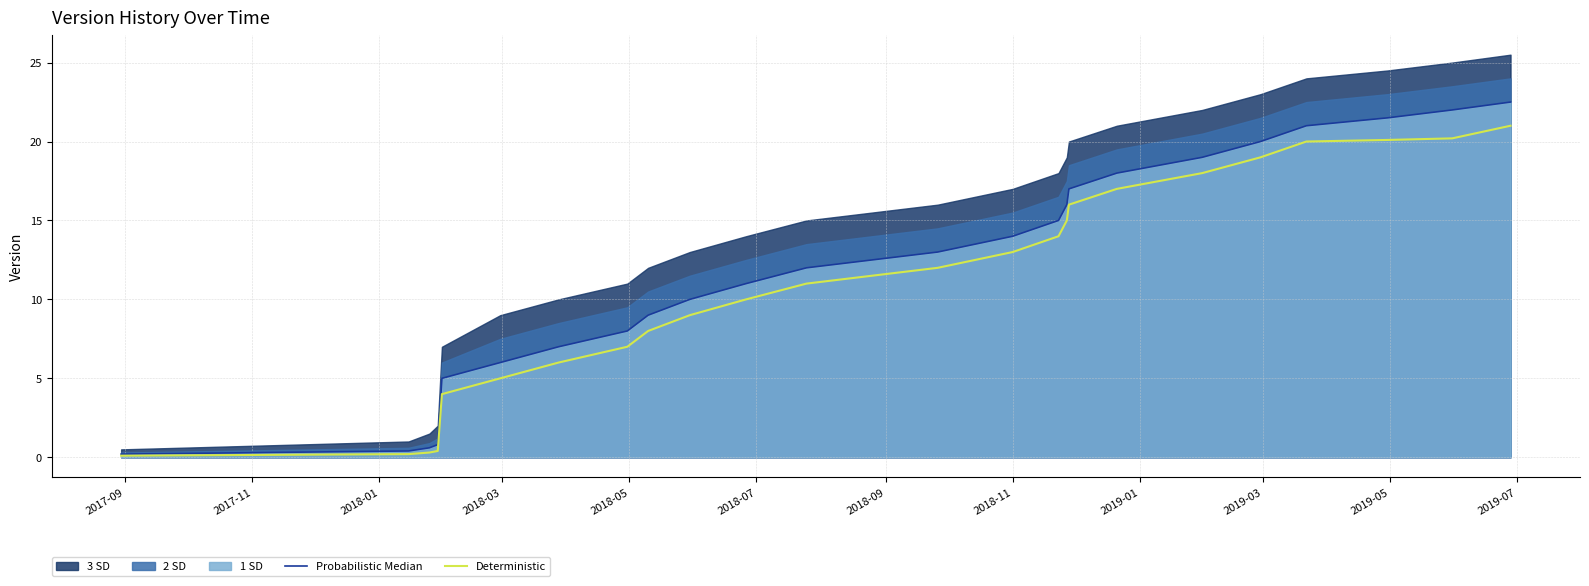

What is the value of the Probabilistic Median point at the 18th from the left?

18.0